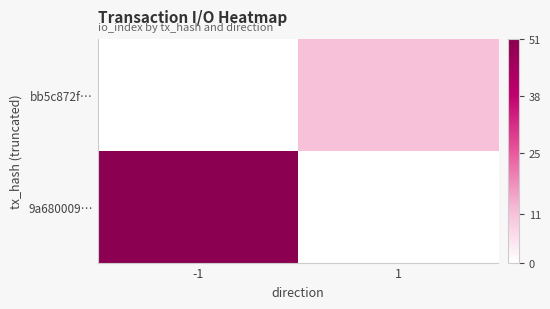

At -1, list the series in order from smallest to largest.

9a680009…, bb5c872f…